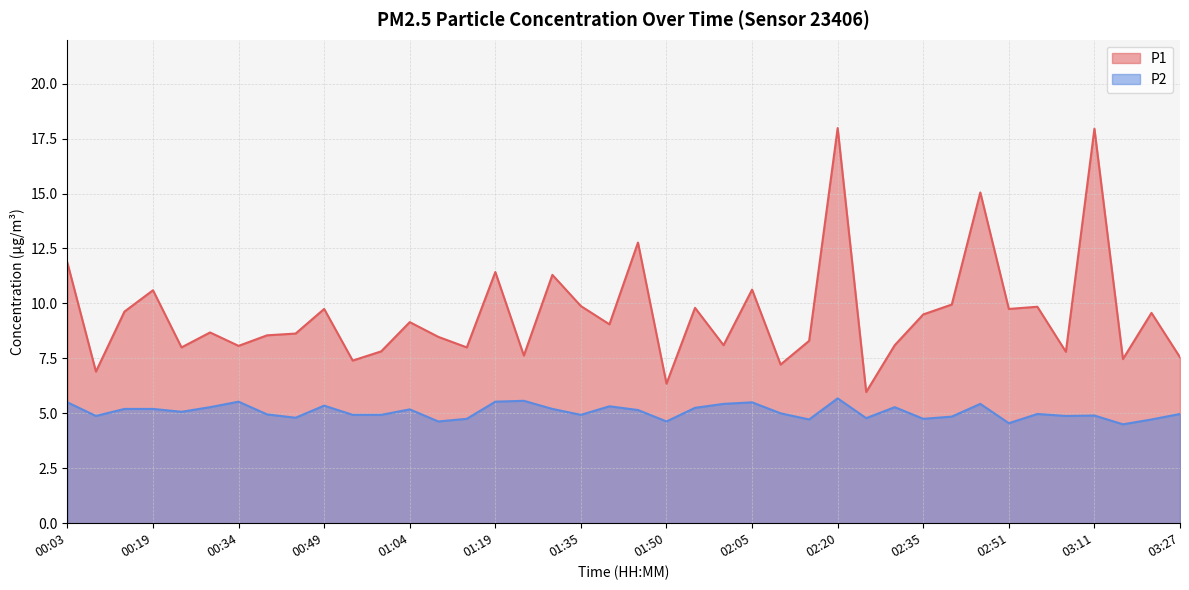

Does the chart display data point markers on the line(s)?

No